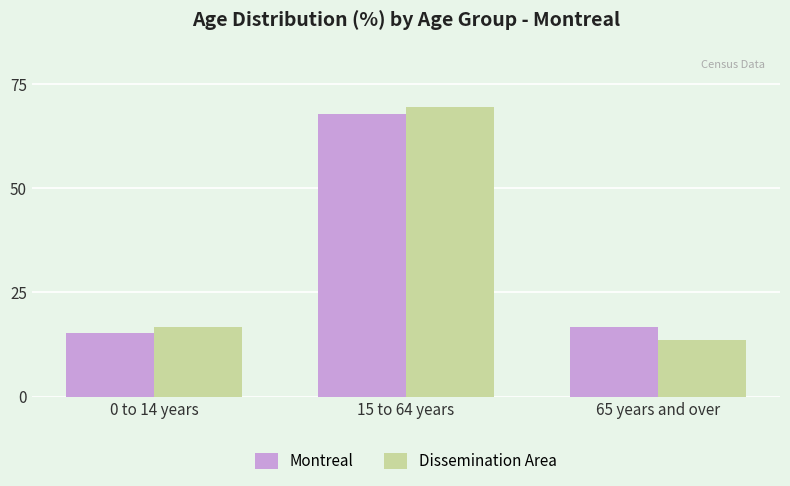

What position from the left is 65 years and over?

3